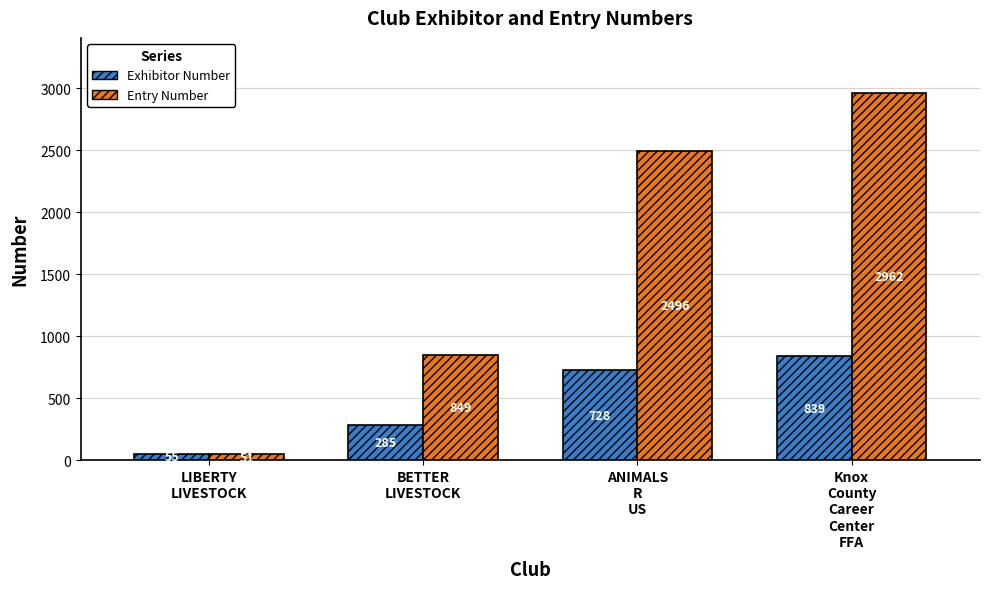

List the series in order of their overall mean, highest first.

Entry Number, Exhibitor Number